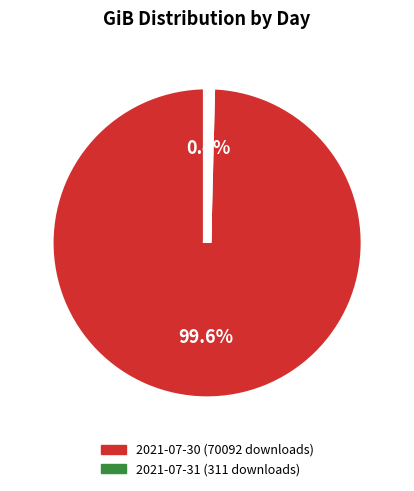

Between 2021-07-31 (311 downloads) and 2021-07-30 (70092 downloads), which is larger?

2021-07-30 (70092 downloads)